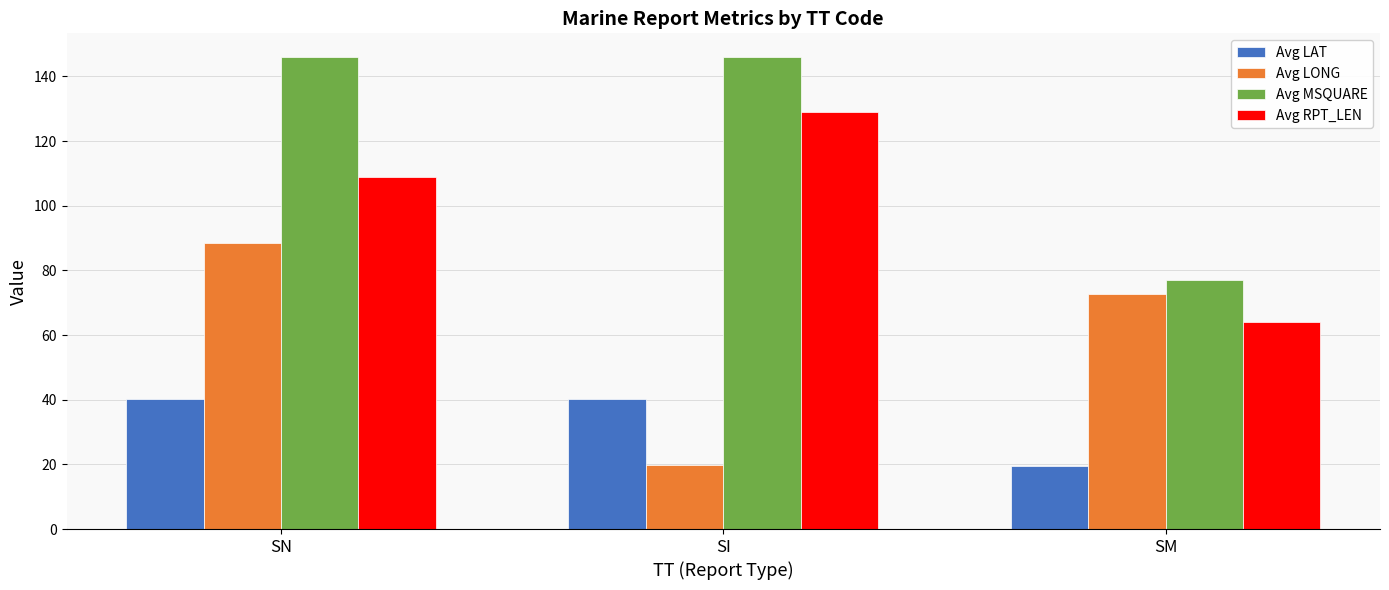

Rank the series by their maximum value, from highest to lowest.

Avg MSQUARE, Avg RPT_LEN, Avg LONG, Avg LAT